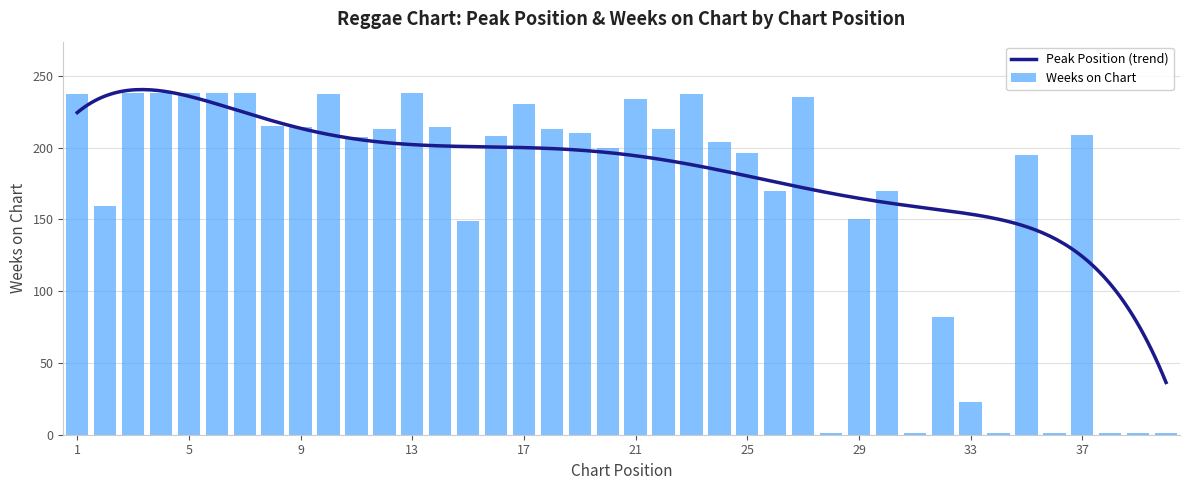

The chart shows a value of 115 at 1. True or false?

False